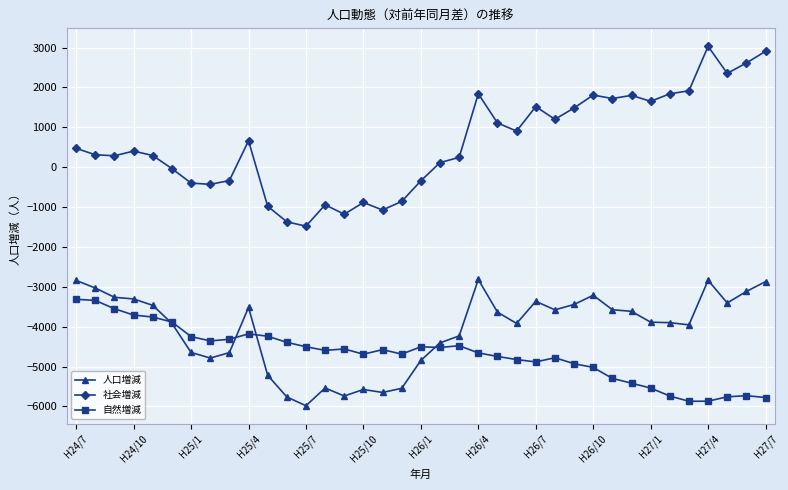

Which series has the largest range (max minus min)?

社会増減